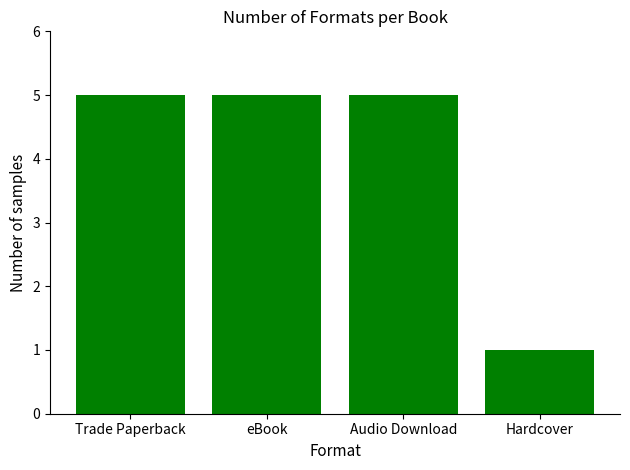

The chart shows a value of 5 at Audio Download. True or false?

True